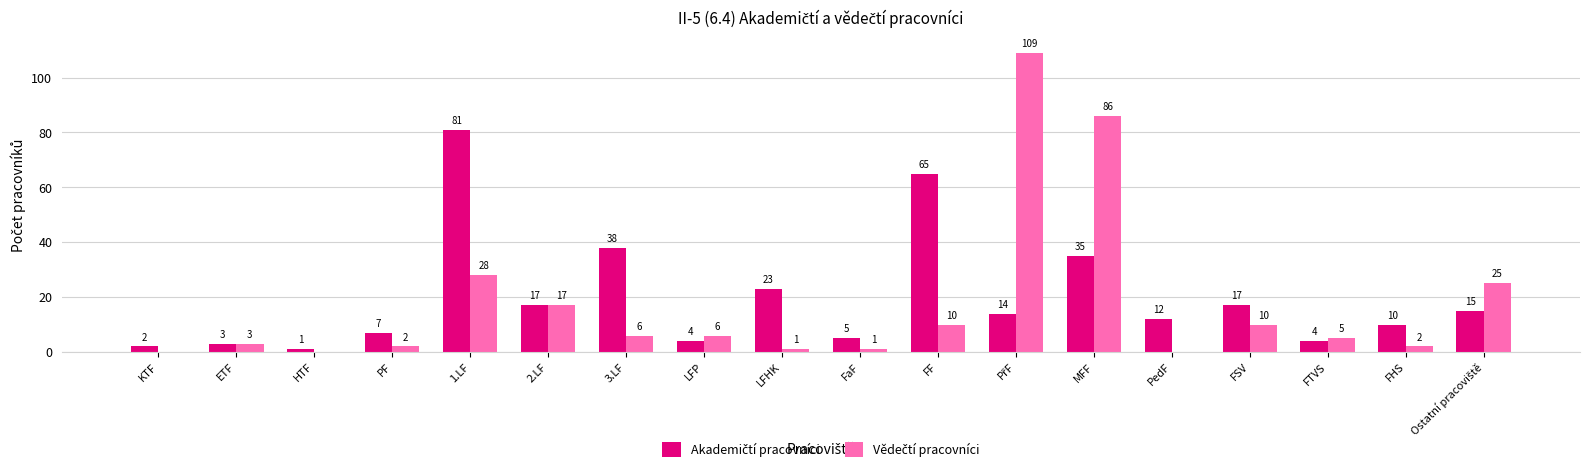

What is the total value across all series at 3.LF?

44